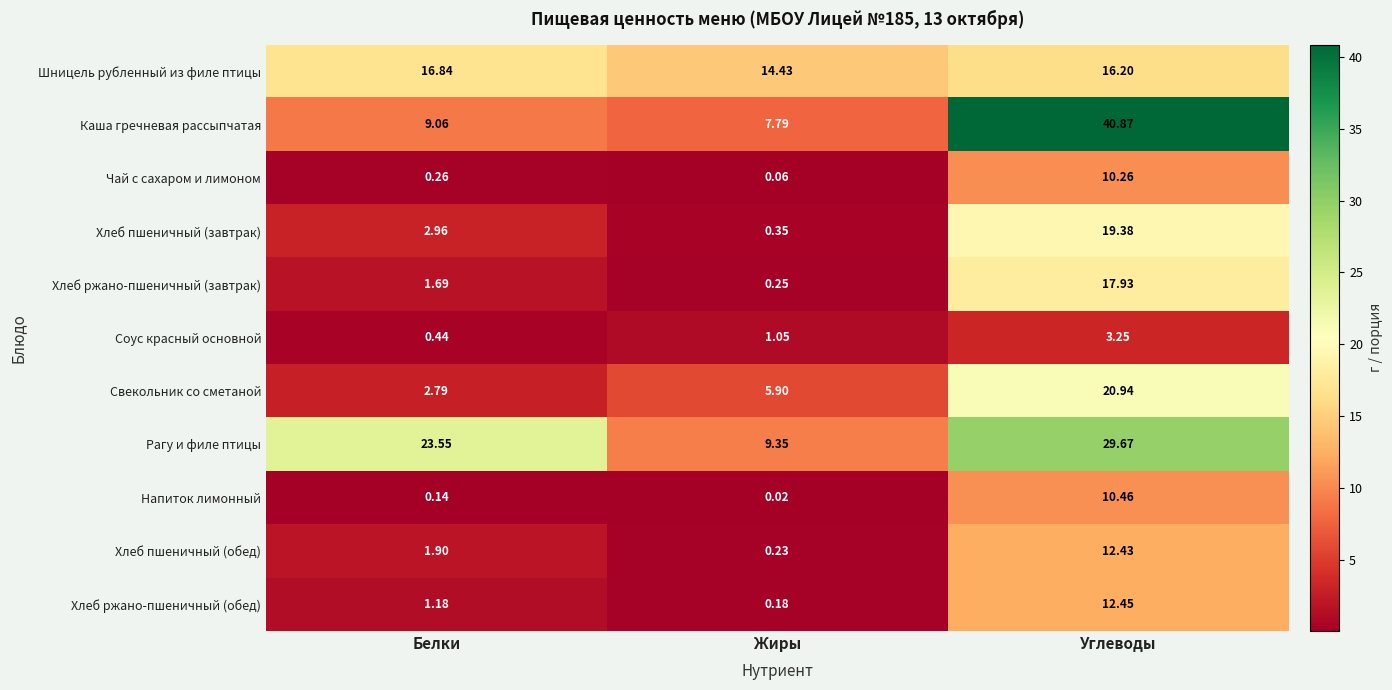

Is the value of Каша гречневая рассыпчатая at Белки greater than the value of Хлеб ржано-пшеничный (завтрак) at Белки?

Yes